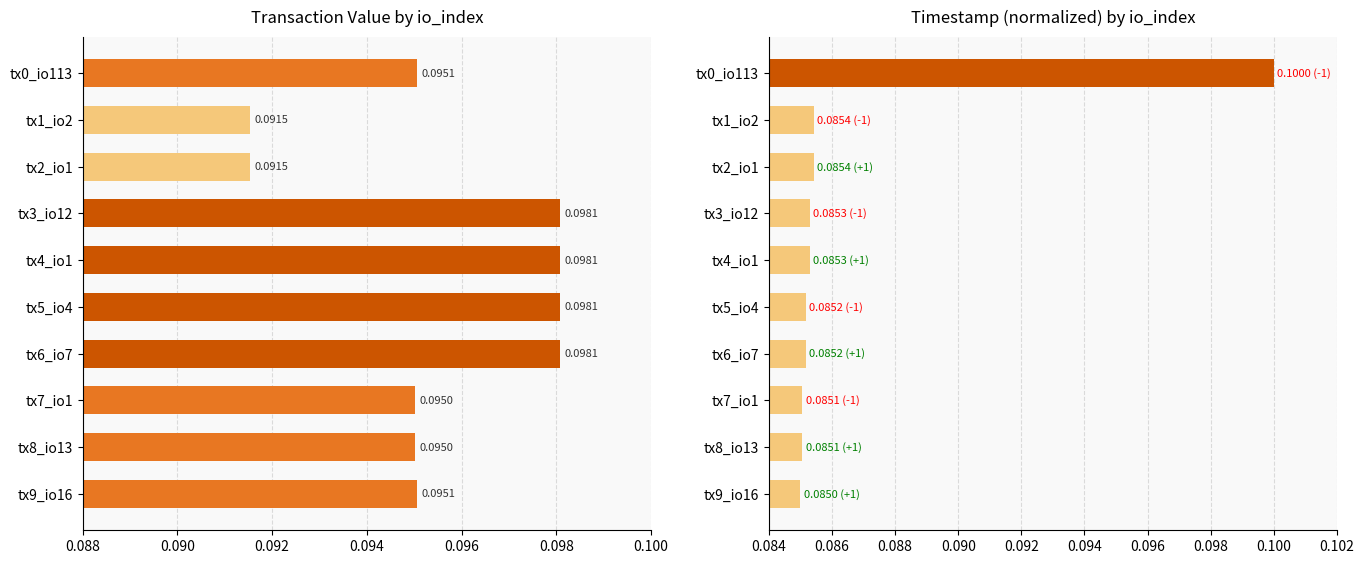

What is the maximum value for value?

0.1